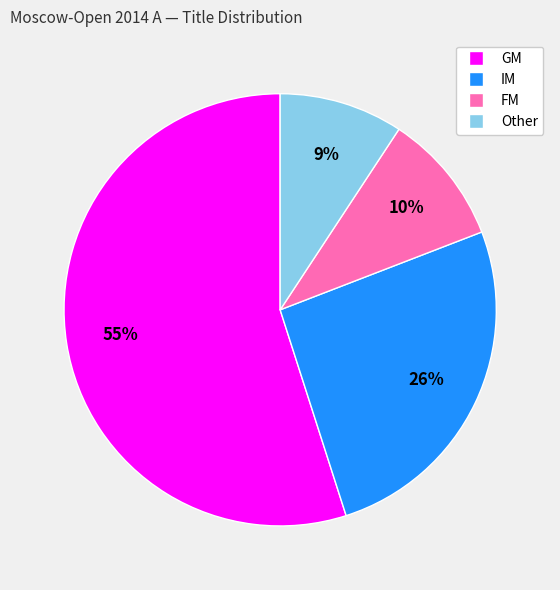

Is there a majority slice in this chart?

Yes